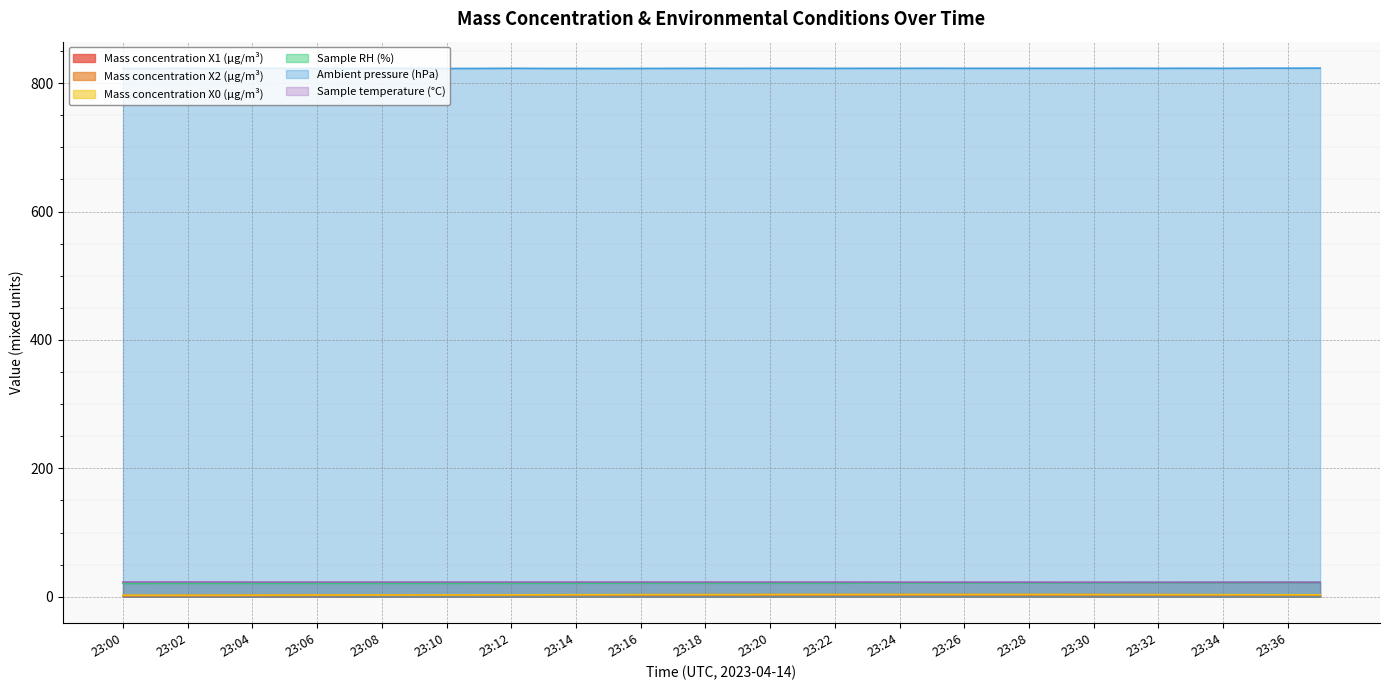

How many lines are shown in the chart?

6